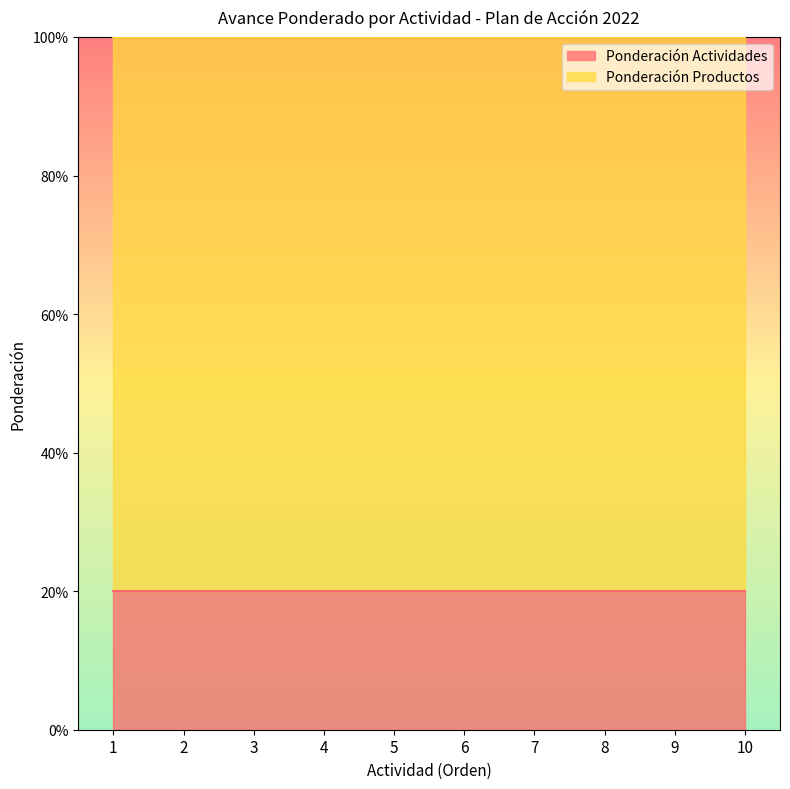

What is the value of the Ponderación Actividades point at the 1st from the left?

0.2